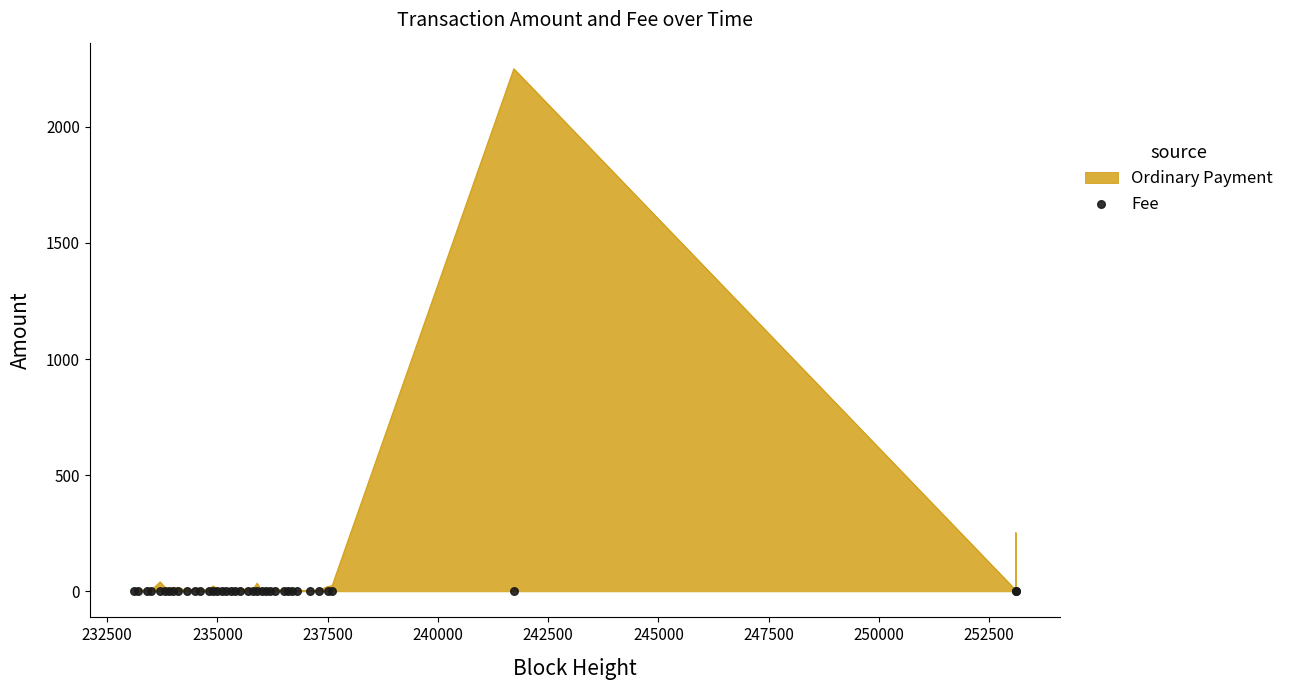

At how many categories does at least one series exceed 1082?

1